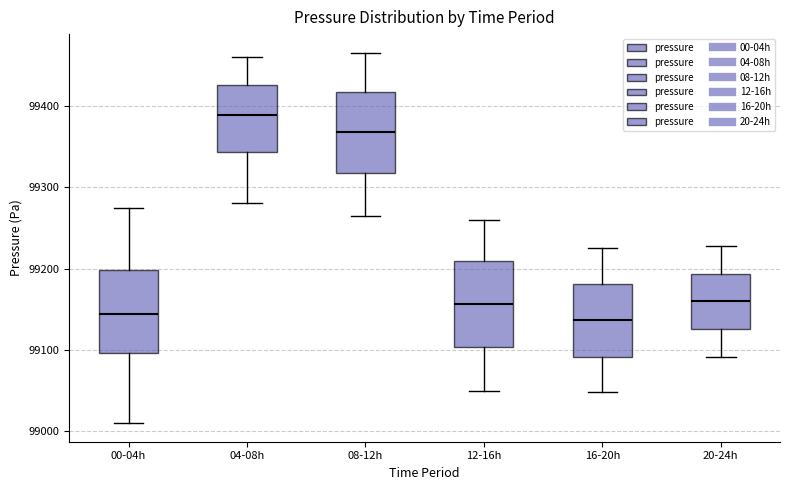

Where does the median line of the box for 00-04h sit on the y-axis? The values are not printed on the chart, so give them approximately, as read against the axis.

99140